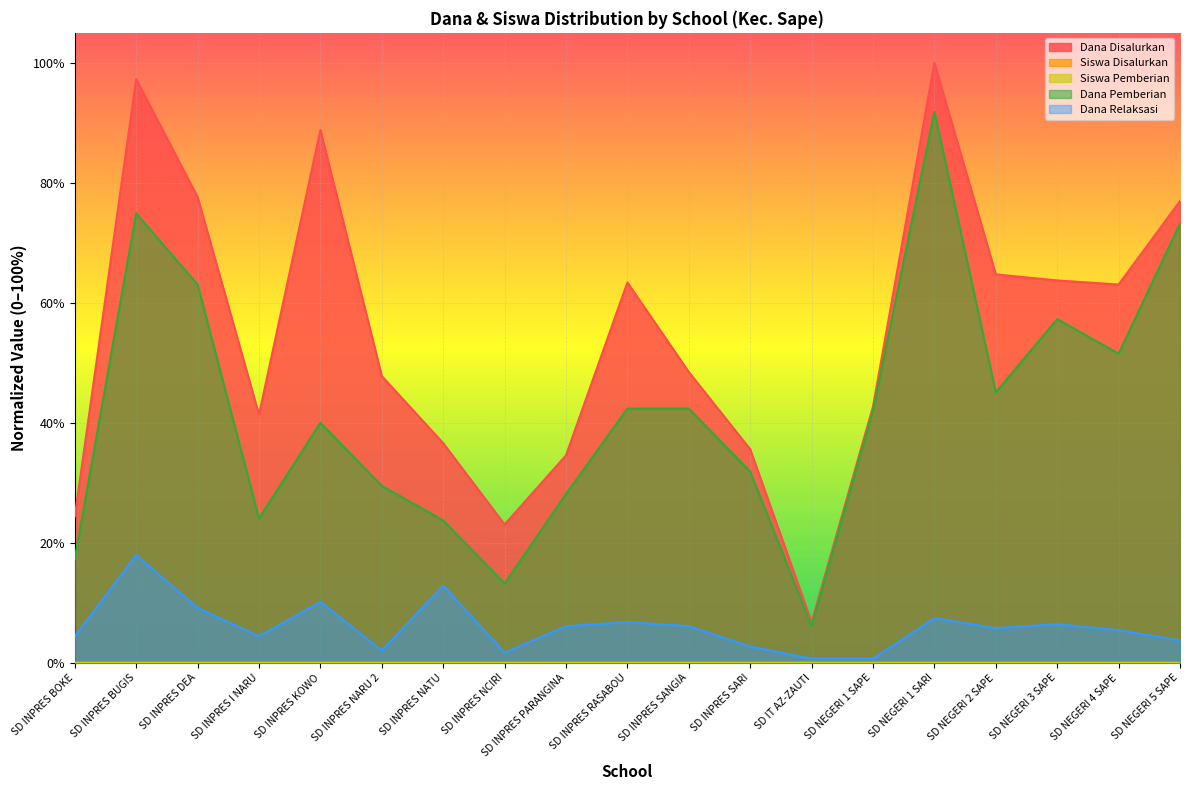

The Dana Disalurkan series shows 1.0 at SD NEGERI 1 SARI. True or false?

True